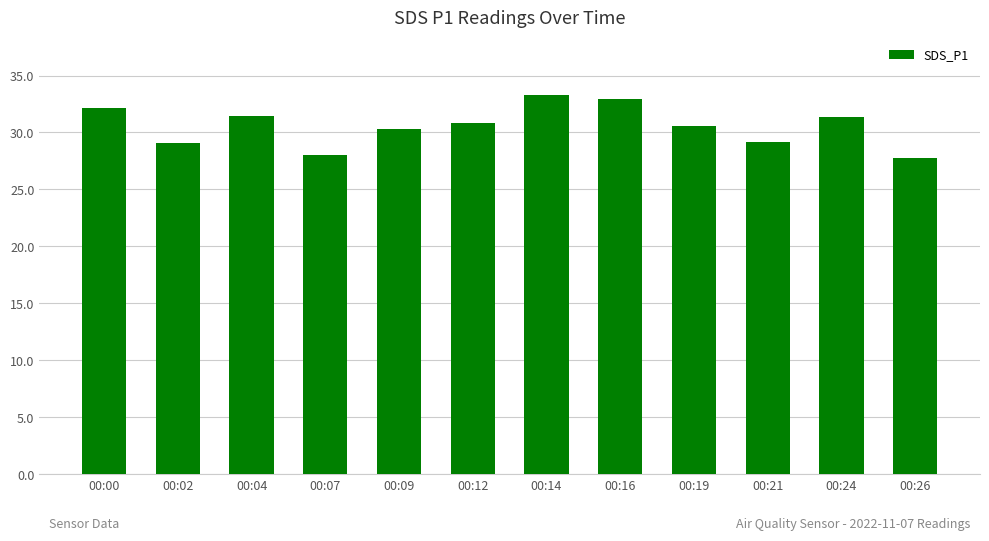

The chart shows a value of 28.0 at 00:07. True or false?

True